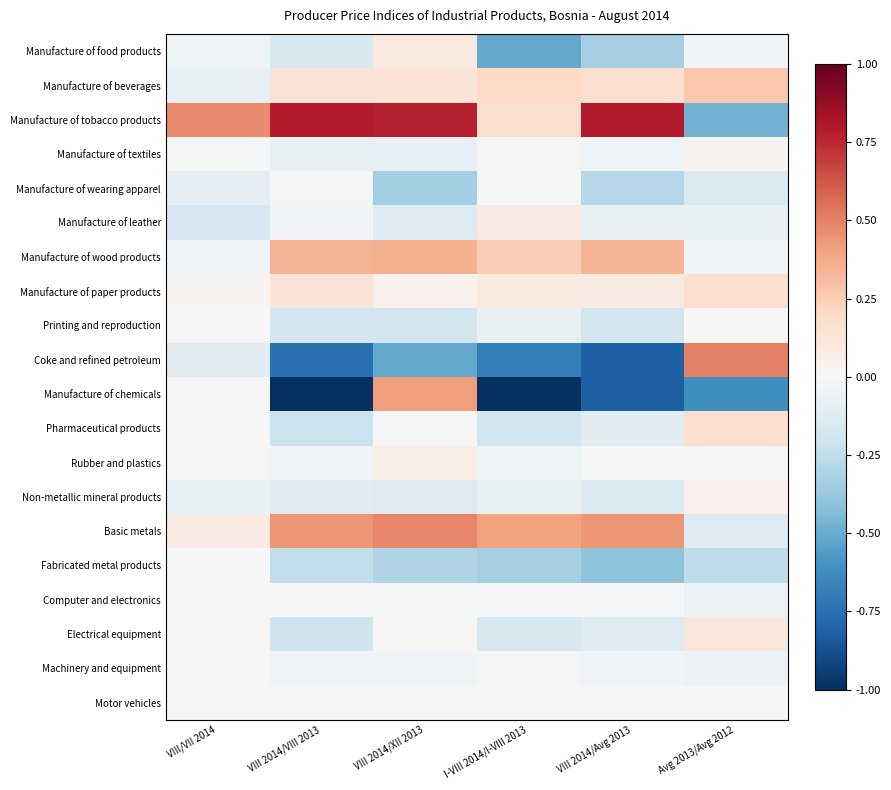

What is the difference between the highest and lowest values at Avg 2013/Avg 2012?

1.1